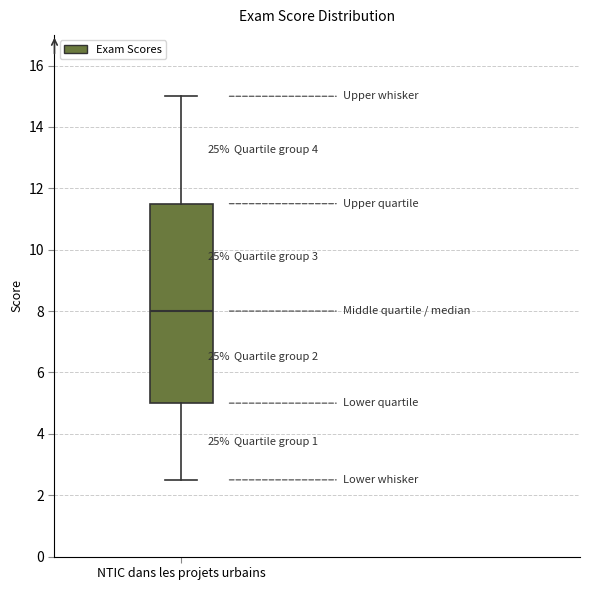

Transcribe this box plot: give where the median line is, the range the box spans, and where the two whiskers end, as read against the y-axis. The values are not printed on the chart, so give them approximately, as read against the axis.

median 8.0, box 5.0 to 11.6, whiskers 2.6 to 15.0